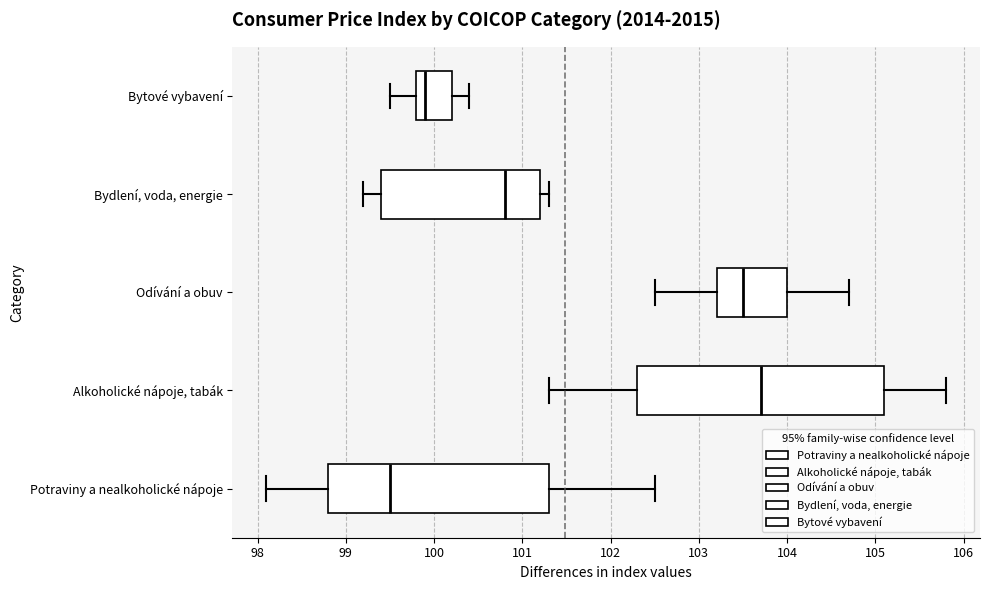

Comparing the boxes themselves (not the whiskers), which one is the widest?

Alkoholické nápoje, tabák